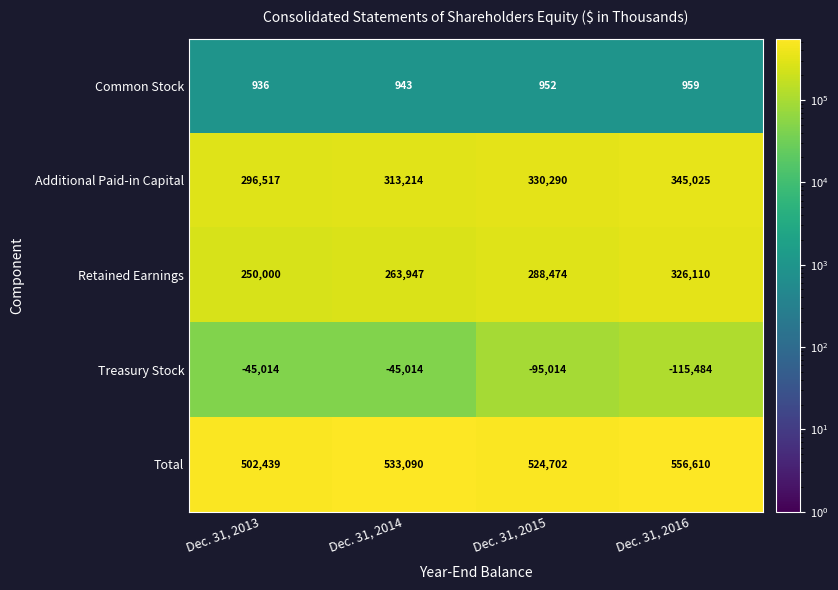

What is the sum of the Additional Paid-in Capital values at Dec. 31, 2013 and Dec. 31, 2014?

609731